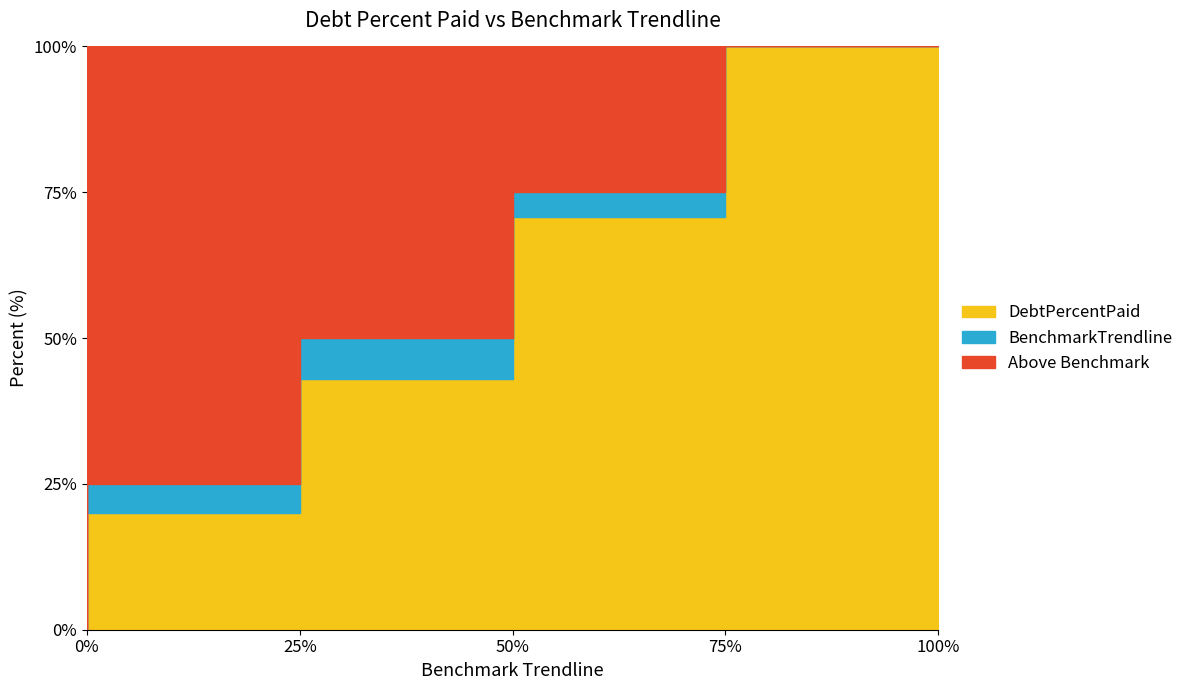

True or false: BenchmarkTrendline and DebtPercentPaid intersect in this chart.

False